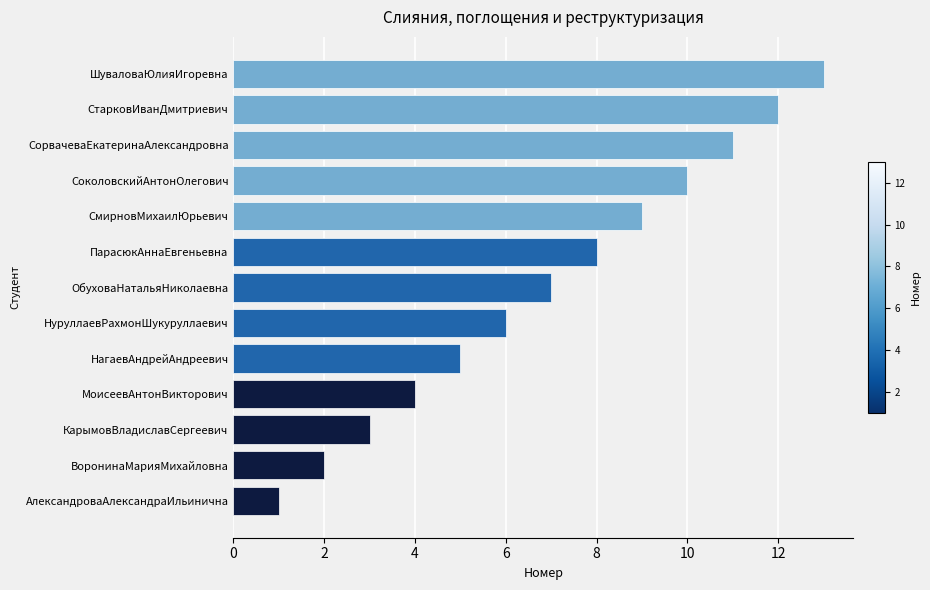

Which label corresponds to the largest value in the chart?

ШуваловаЮлияИгоревна